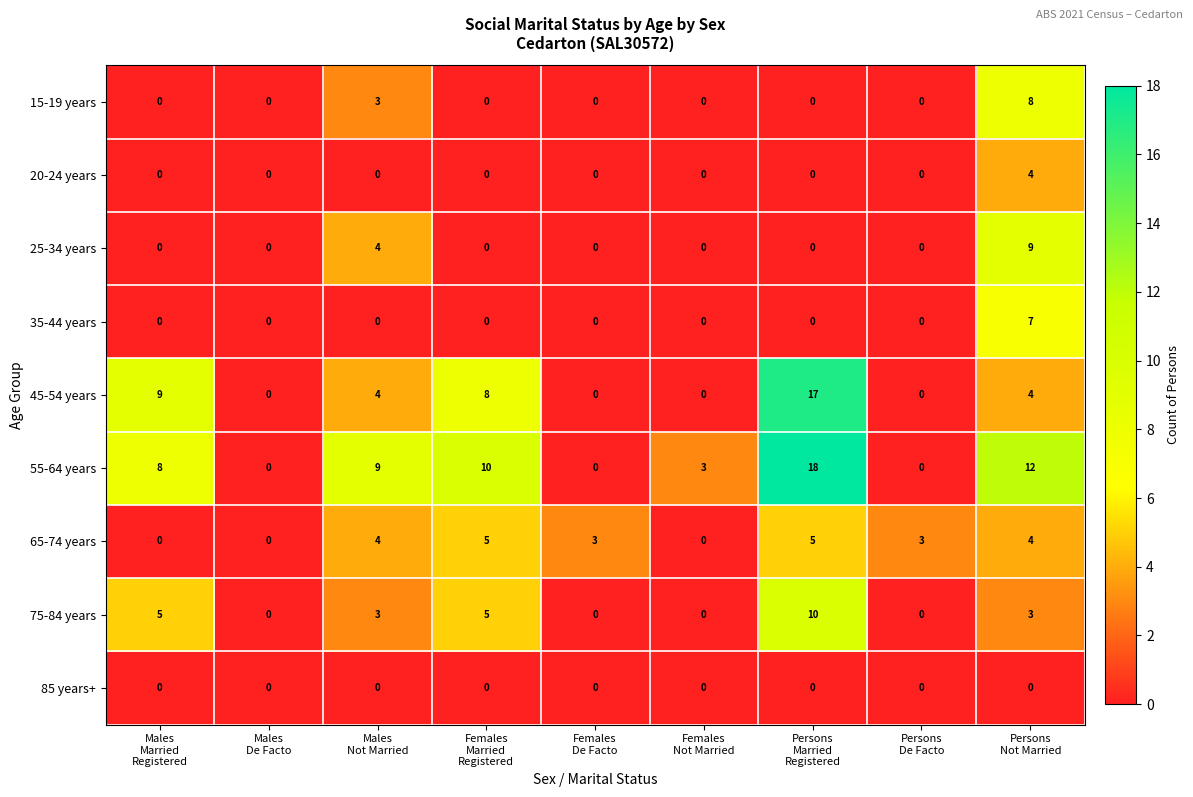

At how many categories does at least one series exceed 5?

5